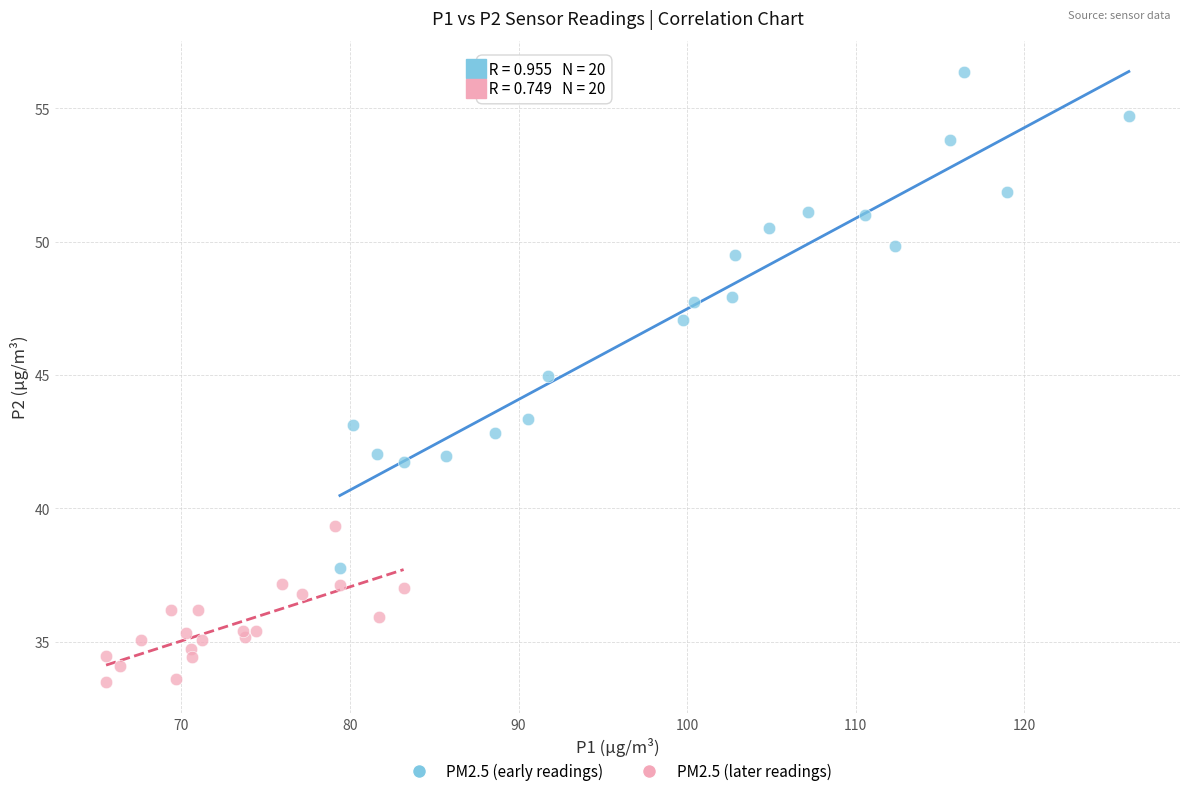

Which series has the largest Y range (max minus min)?

PM2.5 (early readings)